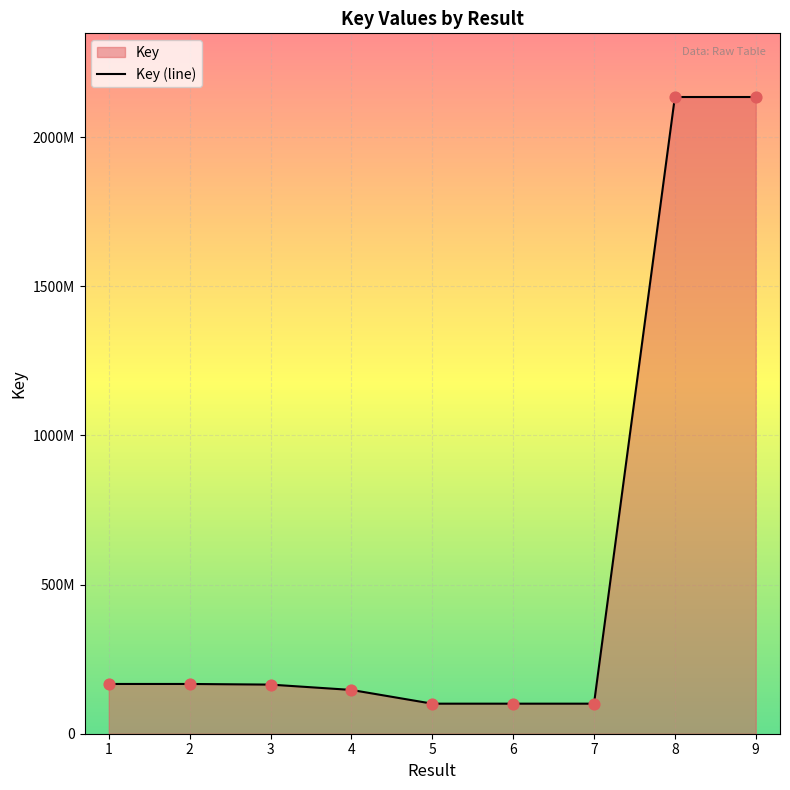

Between 7 and 2, which is larger?

2